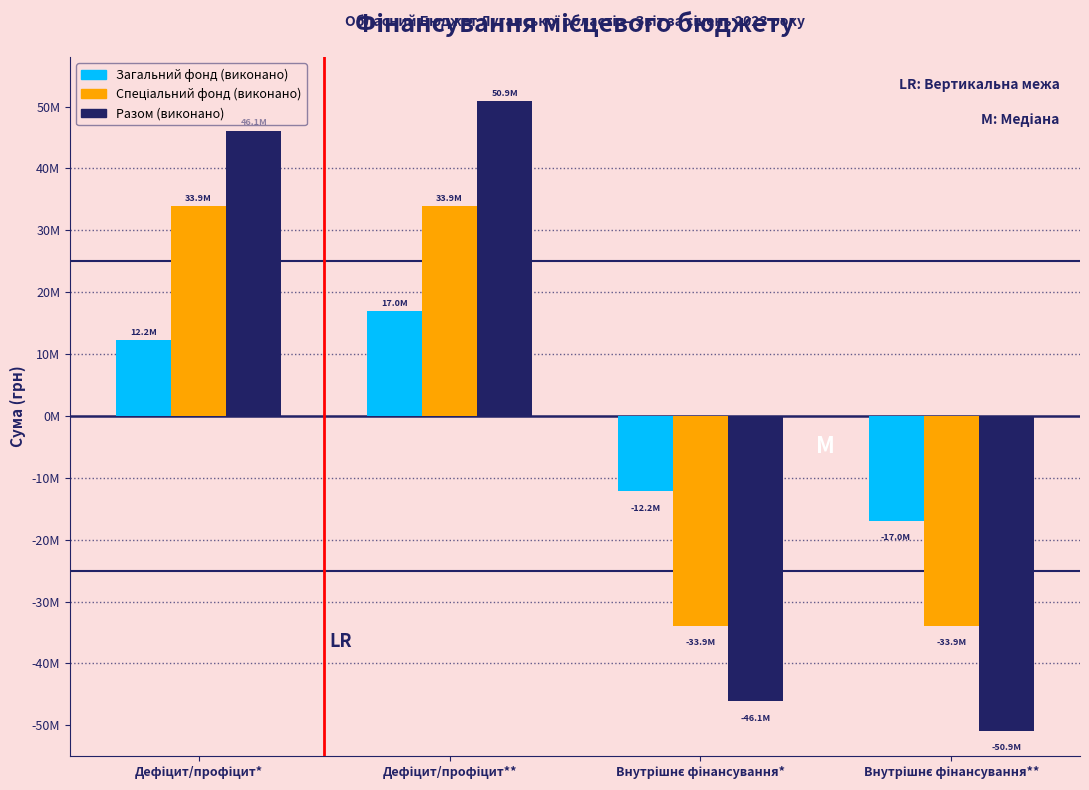

Are the bars horizontal?

No